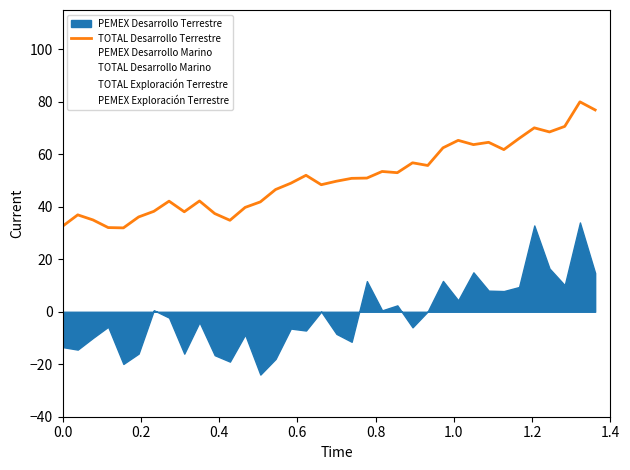

Does the chart have visible grid lines?

No